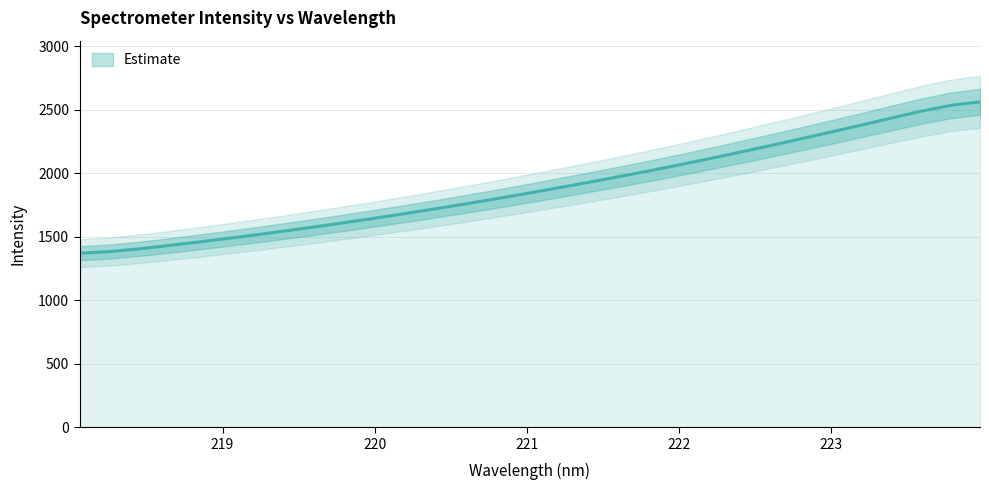

List the labels in order of value, smallest first.

218.0596, 218.2508, 218.442, 218.6332, 218.8244, 219.0156, 219.2067, 219.3979, 219.589, 219.7801, 219.9712, 220.1623, 220.3533, 220.5444, 220.7354, 220.9264, 221.1174, 221.3083, 221.4993, 221.6902, 221.8812, 222.0721, 222.263, 222.4538, 222.6447, 222.8355, 223.0264, 223.2172, 223.408, 223.5987, 223.7895, 223.9802